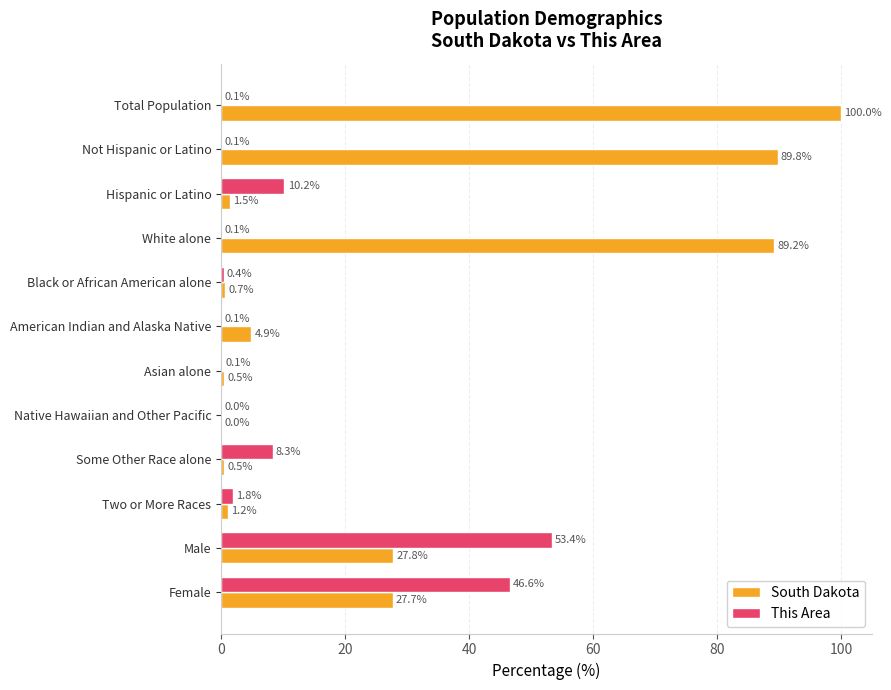

Which series has the widest spread of values?

South Dakota